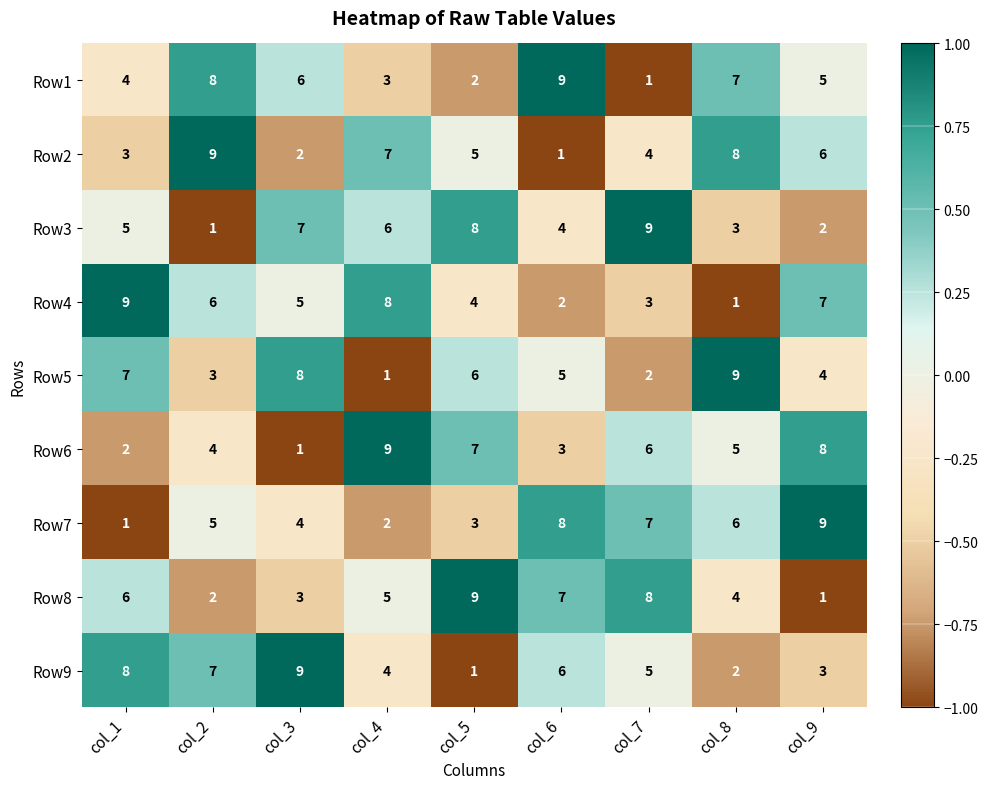

At which label does Row6 first exceed 5?

col_4